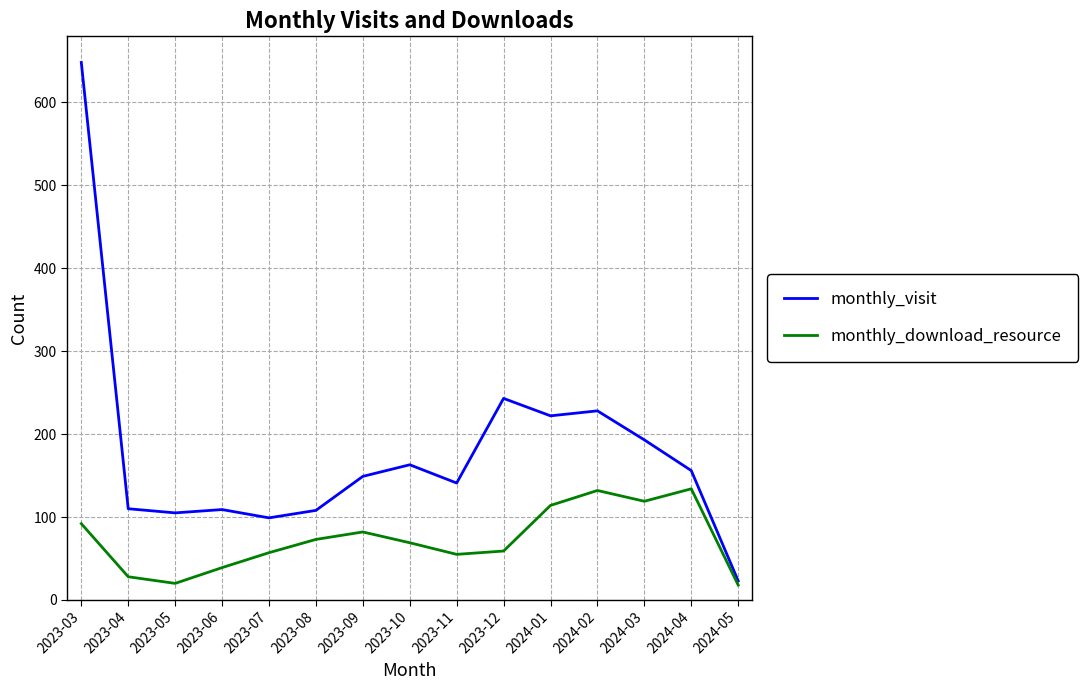

Which category has the lowest value in the monthly_visit series?

2024-05